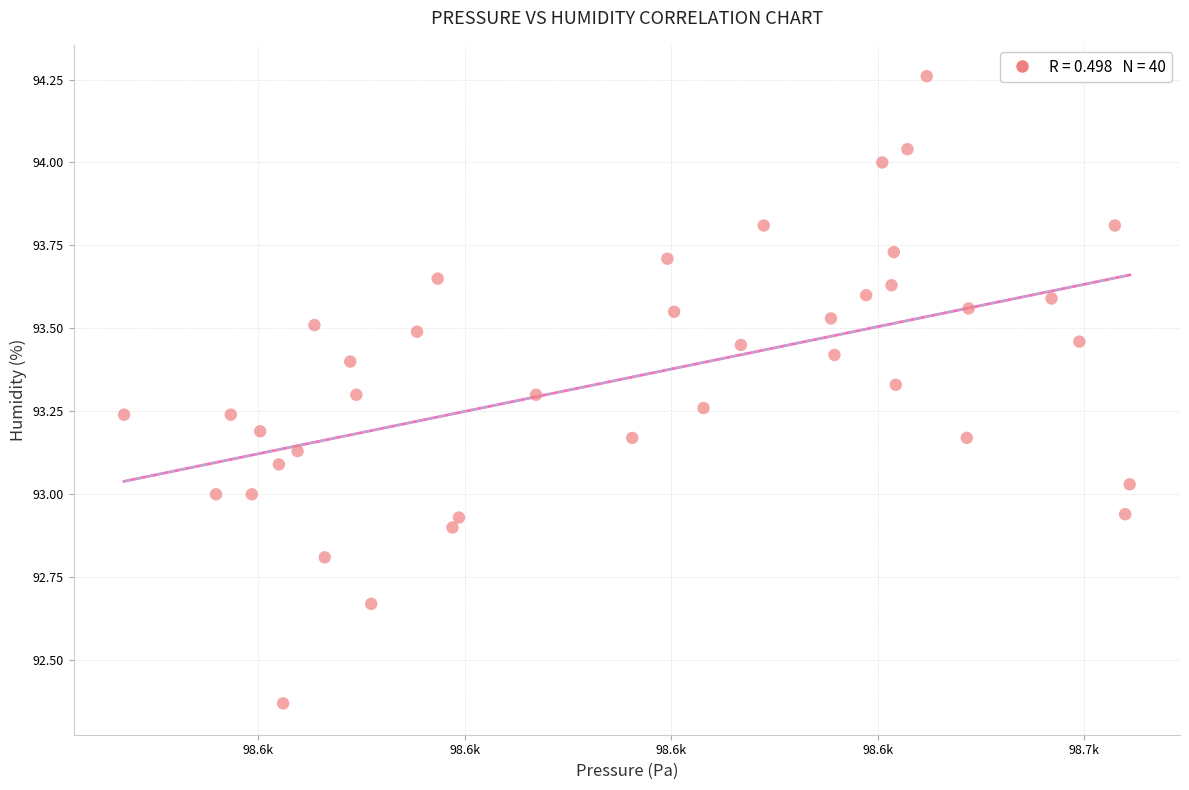

What is the range of X values (max minus min)?

97.4